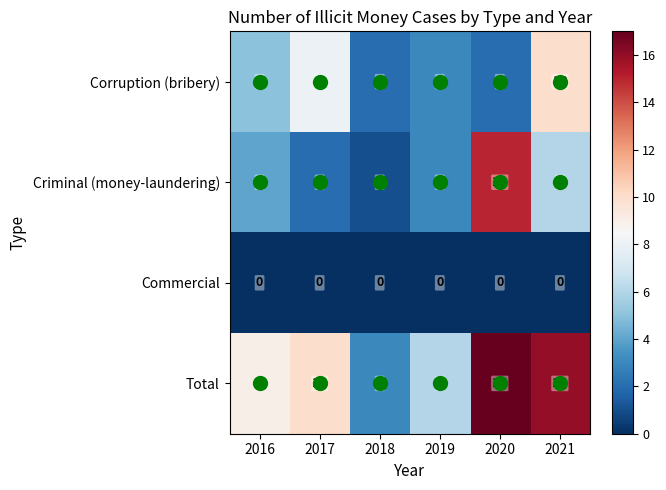

Count the Corruption (bribery) values in the range 2 to 8.

5